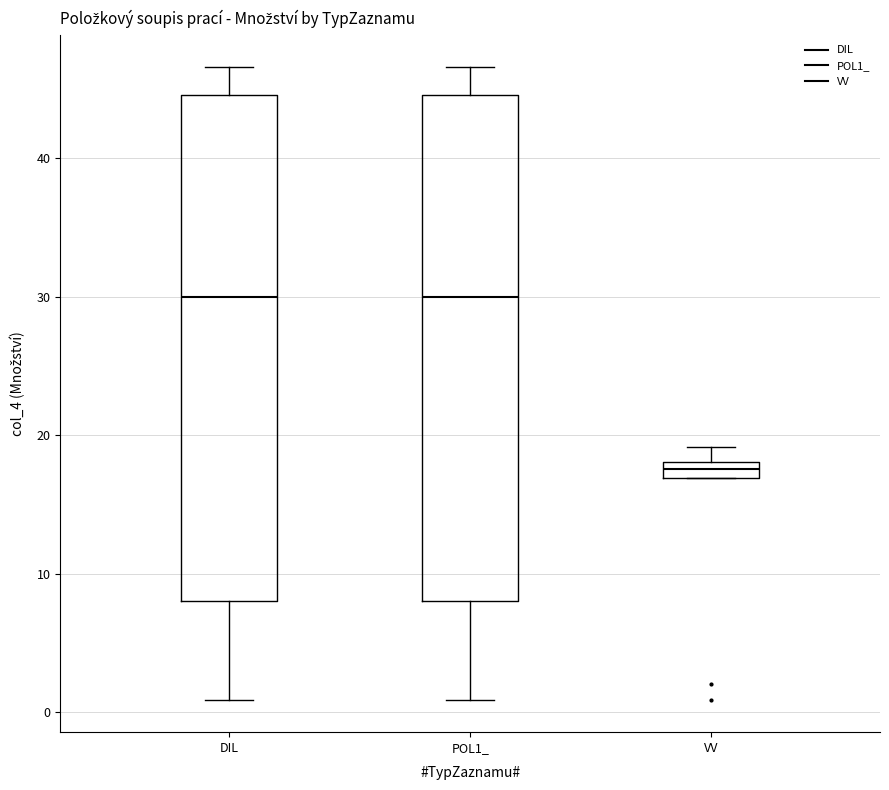

Where is the upper edge of the box for POL1_ on the y-axis? The values are not printed on the chart, so give them approximately, as read against the axis.

45